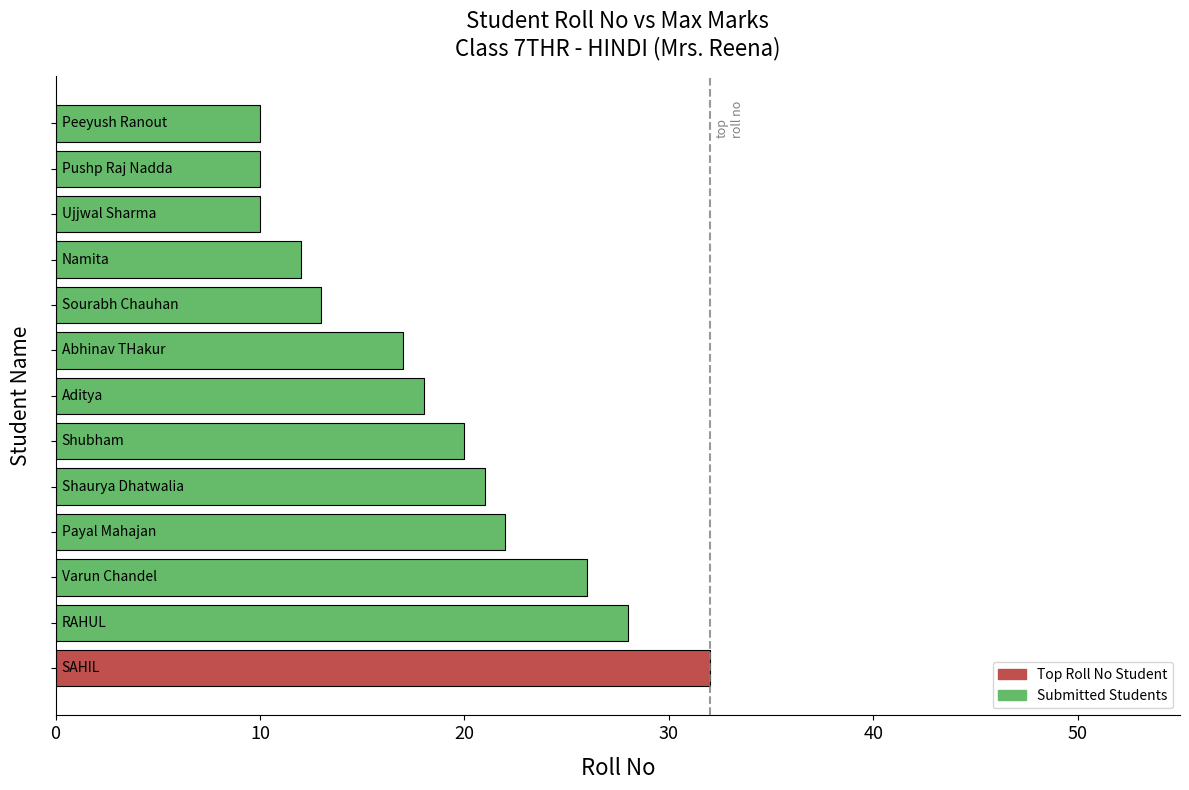

What is the difference between the maximum and second lowest values?

22